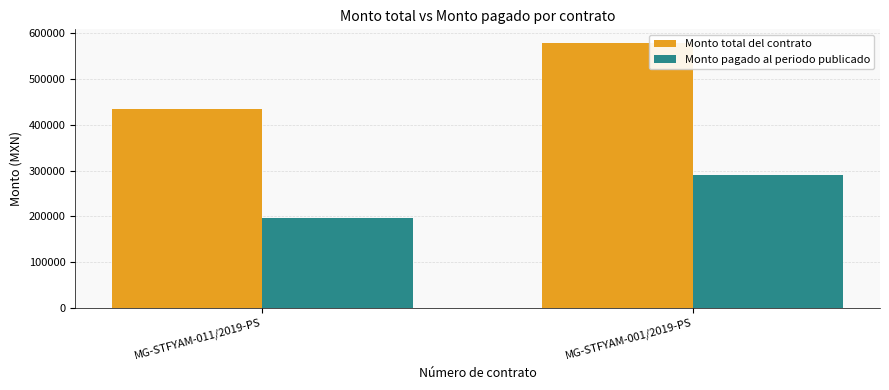

At which label does Monto pagado al periodo publicado reach its peak?

MG-STFYAM-001/2019-PS